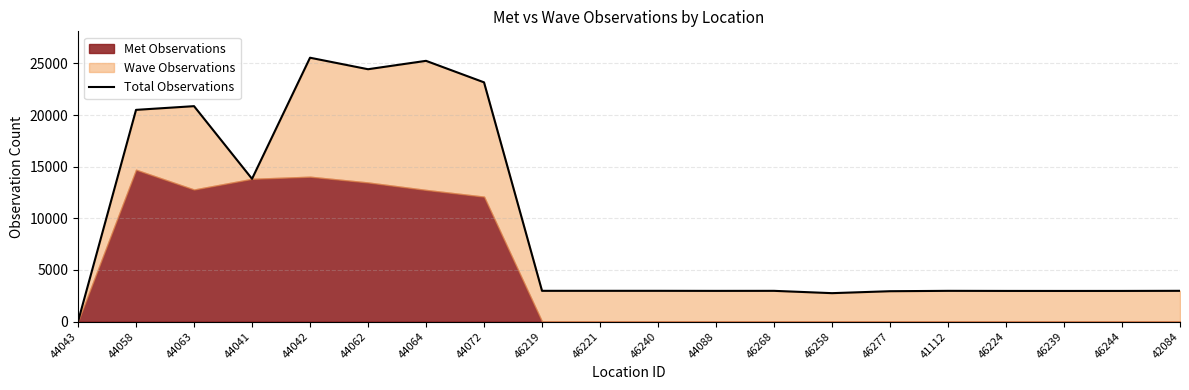

Reading right to left, list all the values displayed in this chart.

42084=2976	46244=2966	46239=2964	46224=2966	41112=2974	46277=2938	46258=2750	46268=2974	44088=2970	46240=2976	46221=2976	46219=2976	44072=23164	44064=25246	44062=24434	44042=25548	44041=13820	44063=20858	44058=20498	44043=0